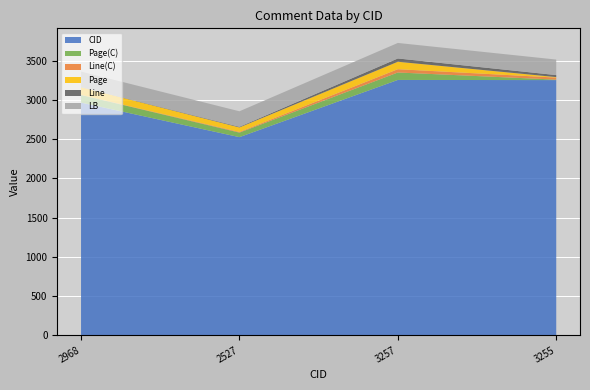

Reading right to left, extract all data points from this chart.

CID: 3255=3255	3257=3257	2527=2527	2968=2968
Page(C): 3255=6	3257=95	2527=58	2968=97
Line(C): 3255=26	3257=42	2527=8	2968=2
Page: 3255=6	3257=95	2527=58	2968=97
Line: 3255=26	3257=42	2527=8	2968=2
LB: 3255=198	3257=198	2527=198	2968=198